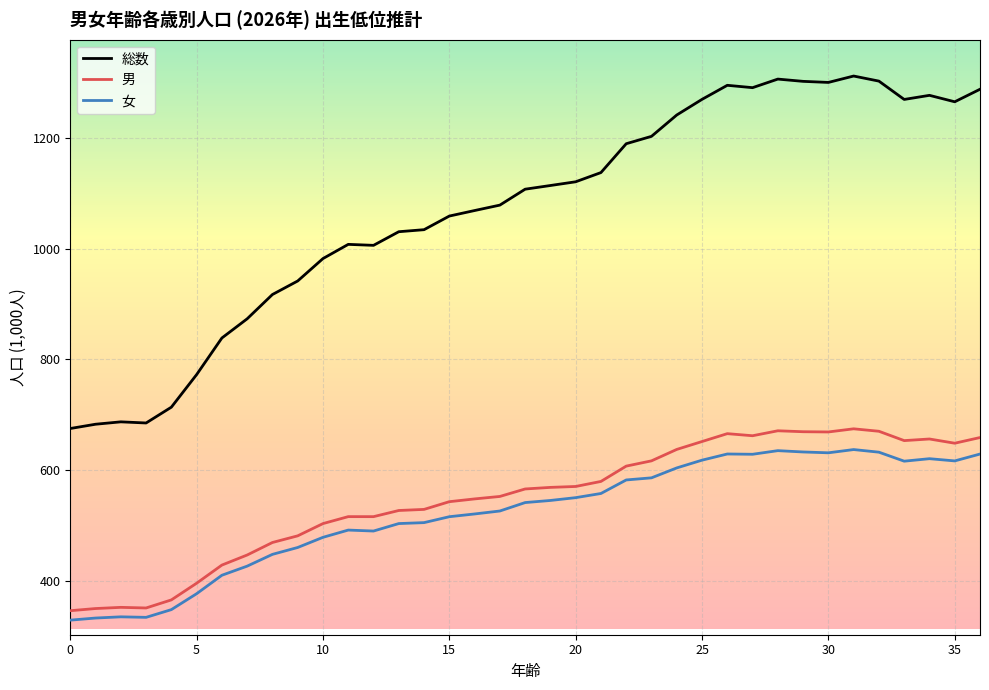

Which series has the largest total across all categories?

総数